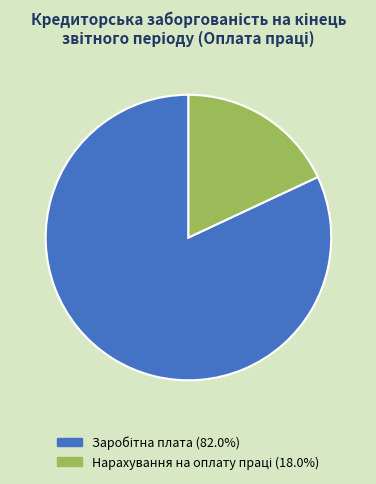

Is there any slice that represents more than half of the pie?

Yes